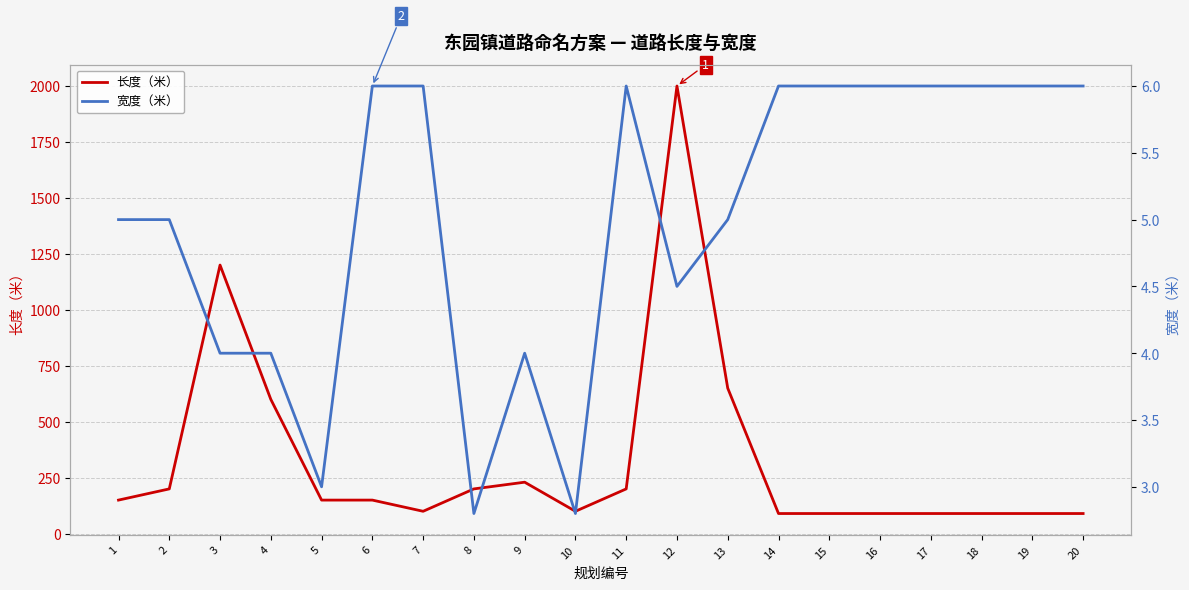

How many interior local valleys does the 宽度（米） series have?

4